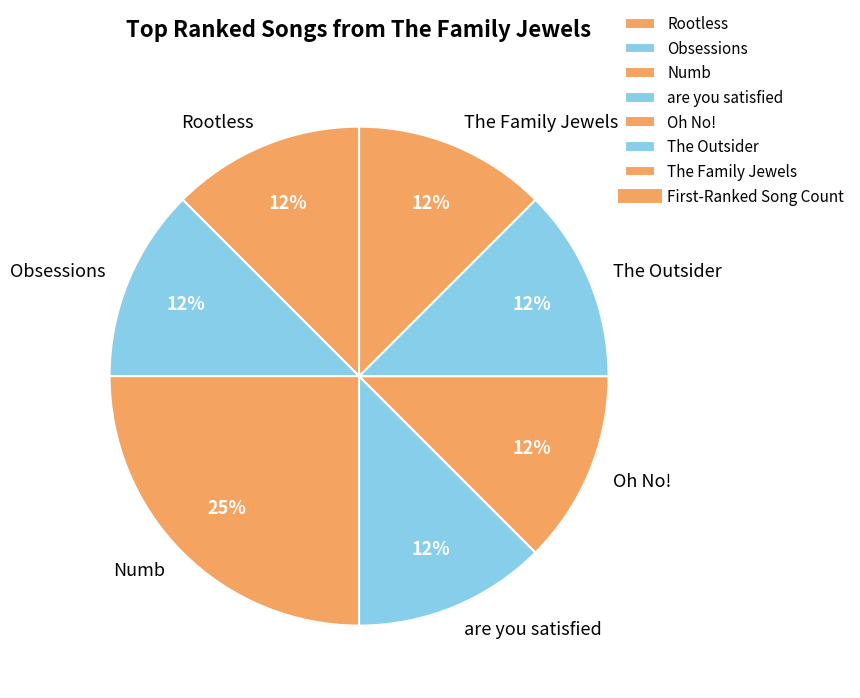

True or false: The Family Jewels accounts for 17% of the total.

False